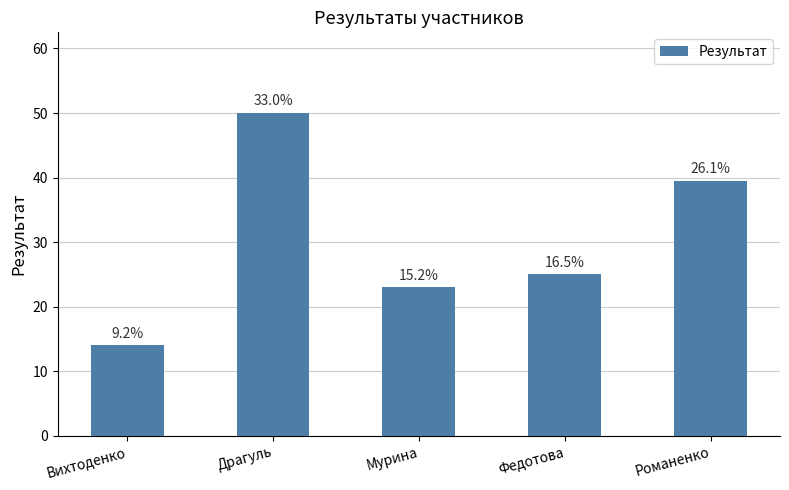

Approximately how many times larger is the value at Вихтоденко compared to Романенко?

0.4